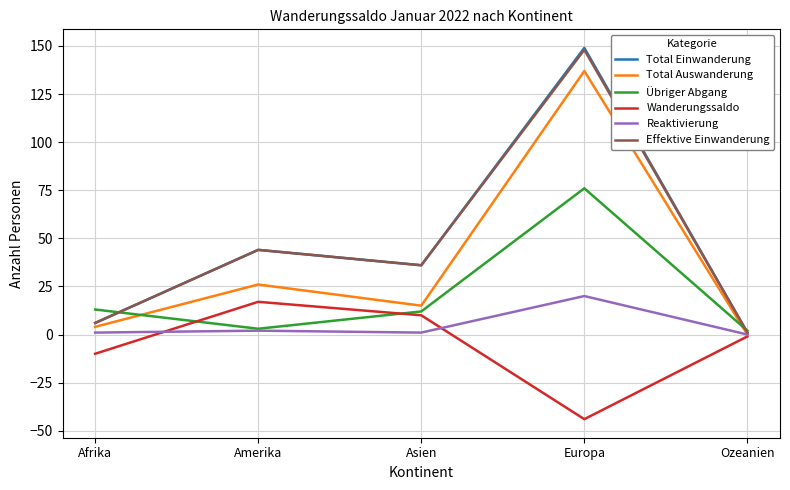

Is this an area chart (filled region under the line)?

No